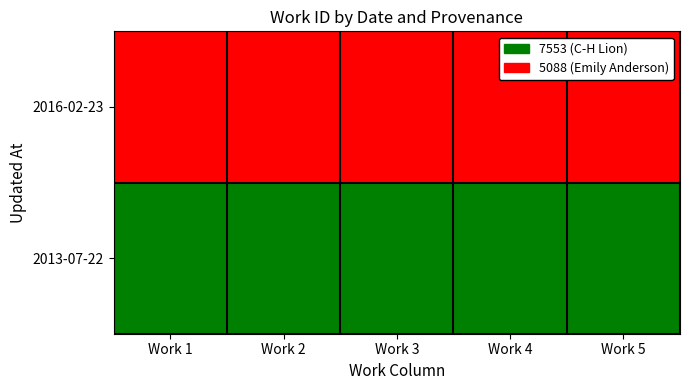

Reading left to right, transcribe all the data shown in this chart.

2016-02-23: Work 1=5088	Work 2=5088	Work 3=5088	Work 4=5088	Work 5=5088
2013-07-22: Work 1=7553	Work 2=7553	Work 3=7553	Work 4=7553	Work 5=7553